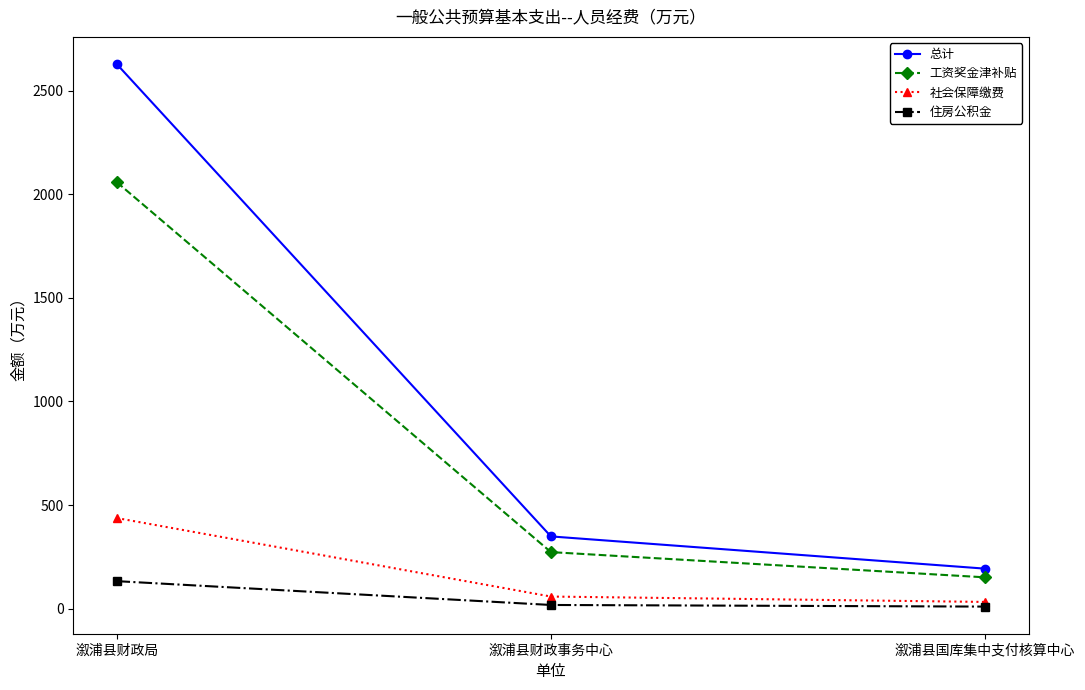

The 总计 series shows 348.6 at 溆浦县财政事务中心. True or false?

True